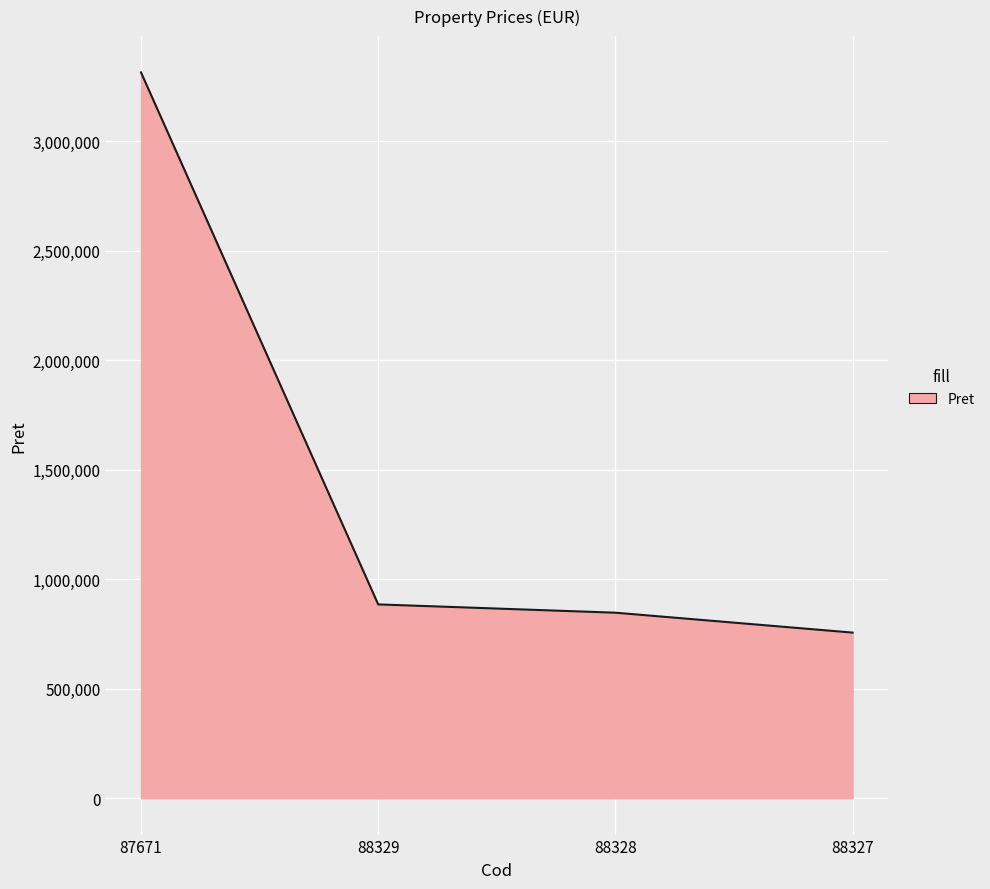

Which label corresponds to the largest value in the chart?

87671